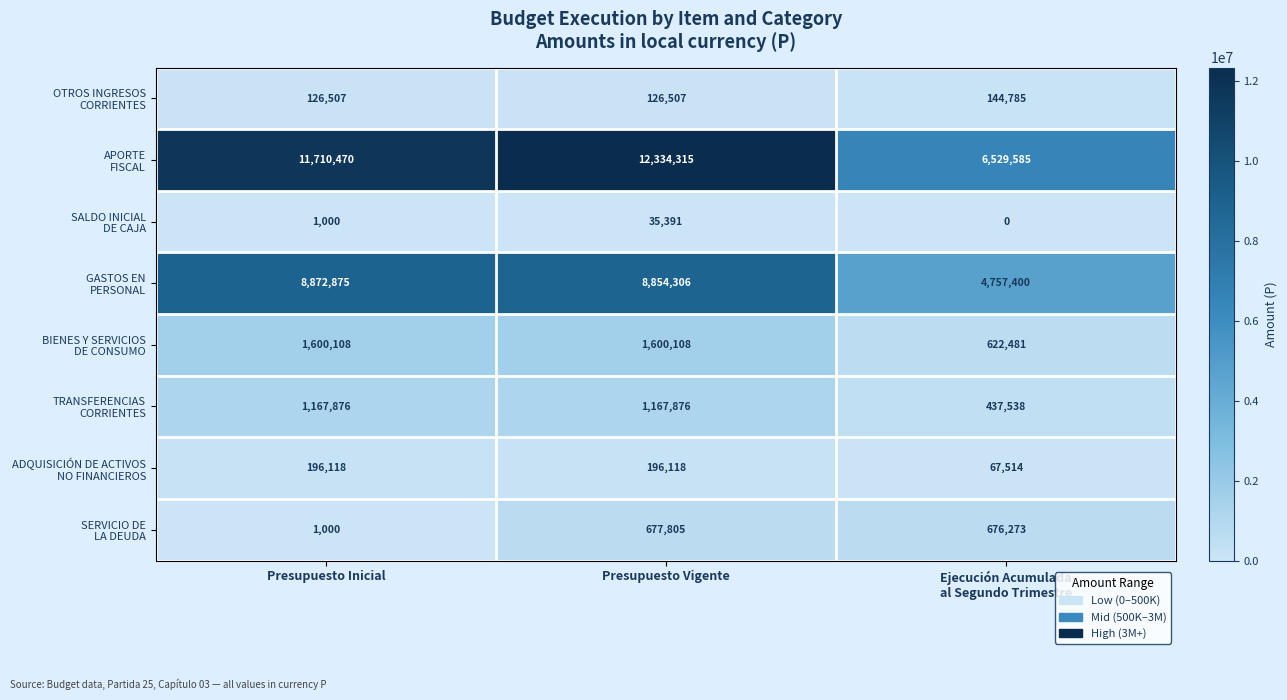

At how many categories does at least one series exceed 6014723?

3